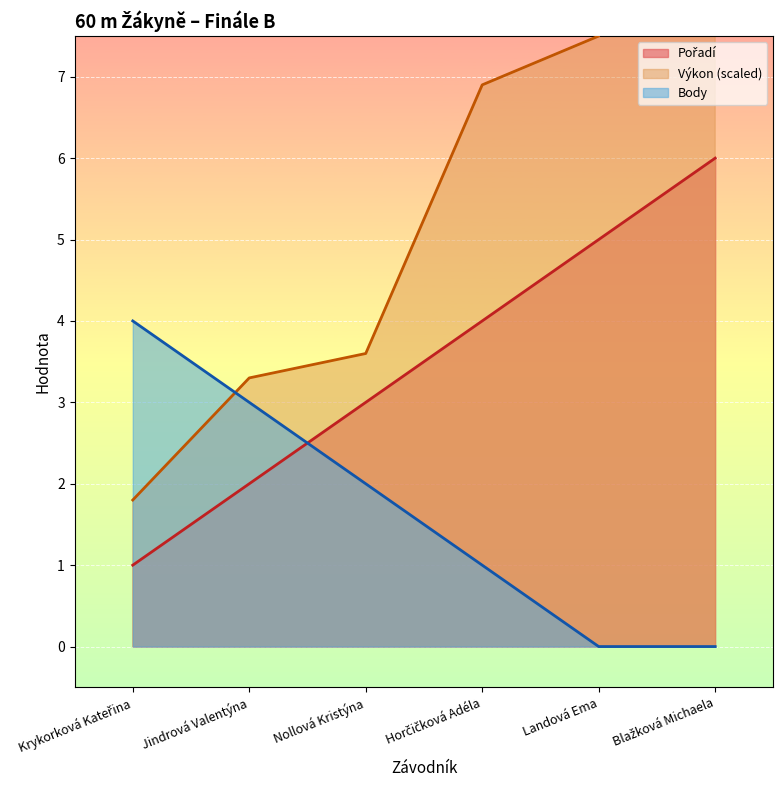

At how many categories does at least one series exceed 2?

6